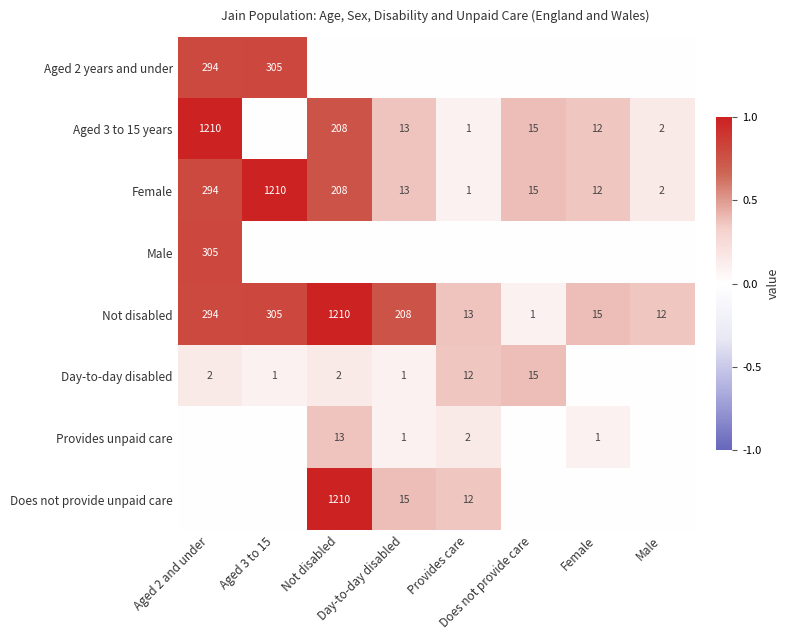

Between Aged 3 to 15 and Does not provide care, which is larger?

Aged 3 to 15